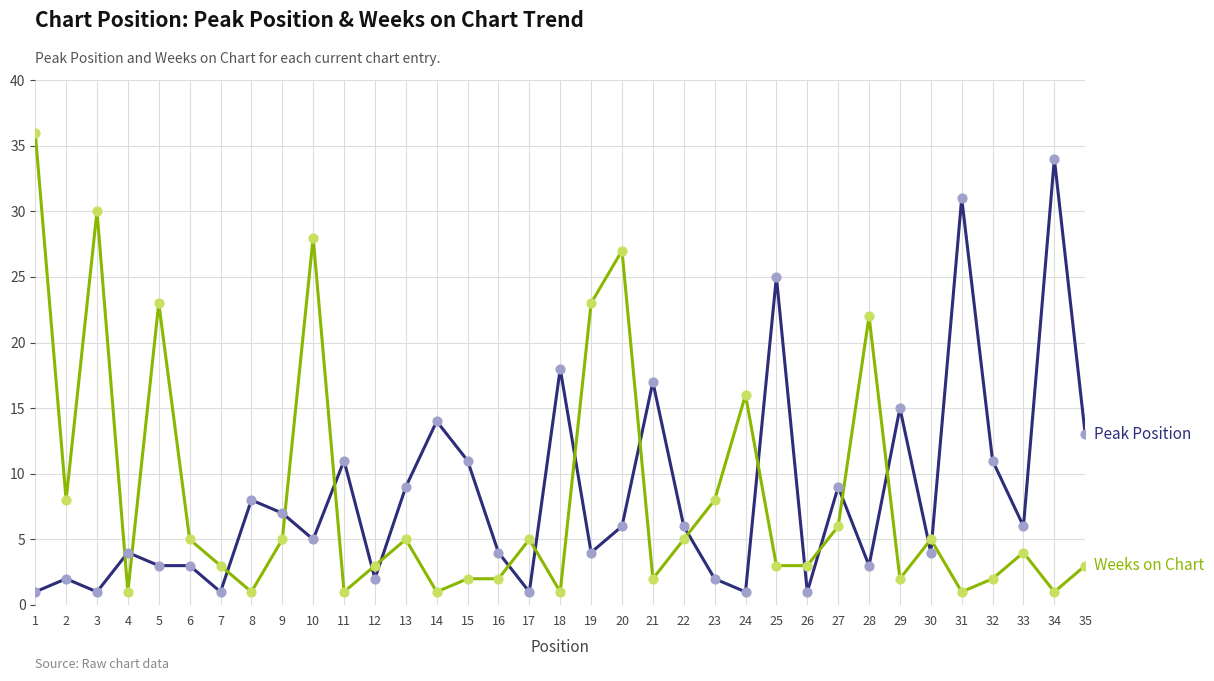

At which category is the sum across all series the highest?

1